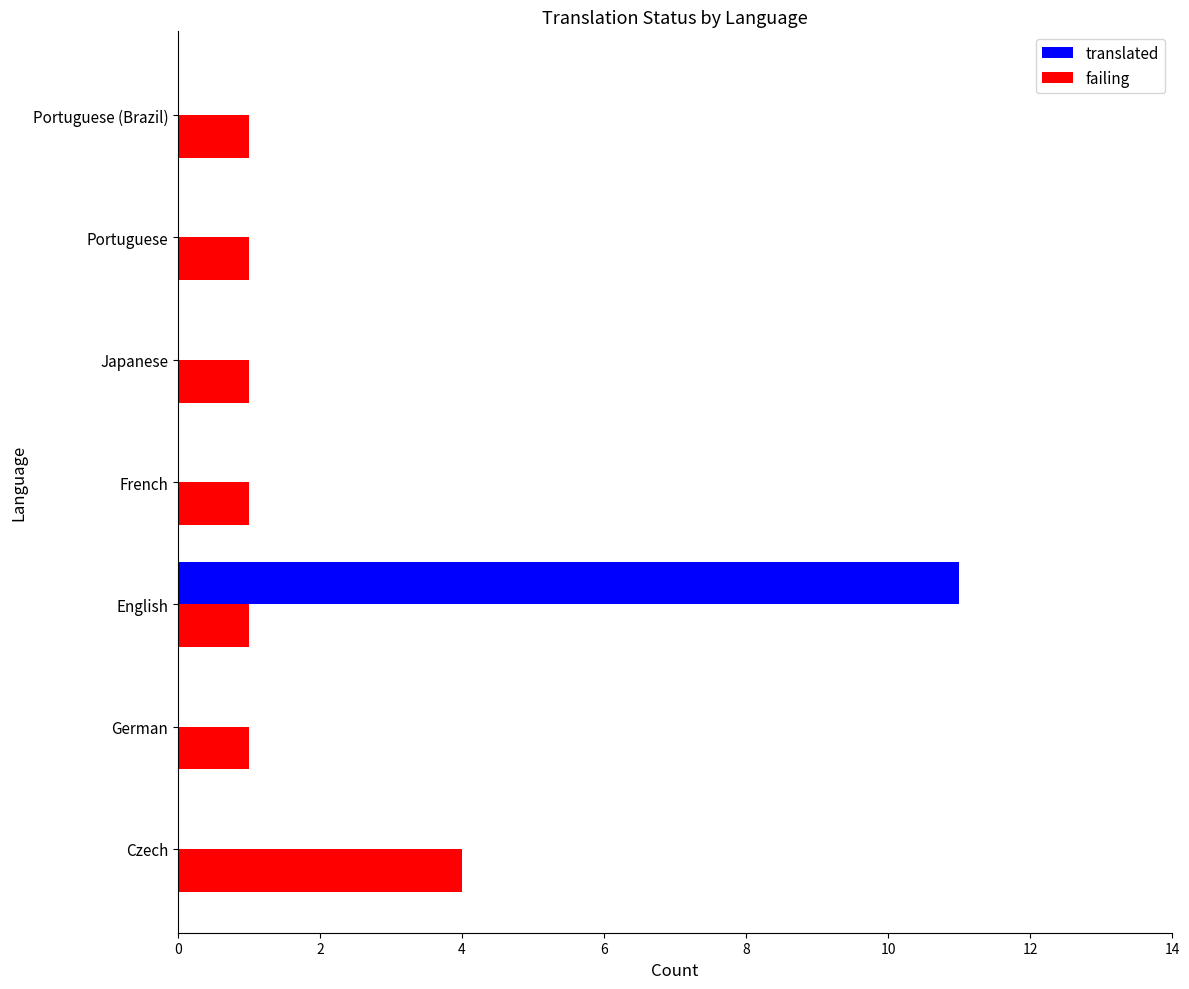

What is the sum of all failing values?

10